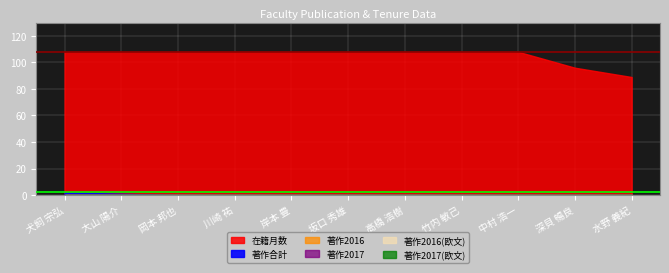

Reading left to right, transcribe all the data shown in this chart.

在籍月数: 108	108	108	108	108	108	108	108	108	96	89
著作合計: 2	1	0	0	0	0	0	0	0	0	0
著作2016: 0	0	0	0	0	0	0	0	0	0	0
著作2017: 0	0	0	0	0	0	0	0	0	0	0
著作2016(欧文): 0	0	0	0	0	0	0	0	0	0	0
著作2017(欧文): 0	0	0	0	0	0	0	0	0	0	0